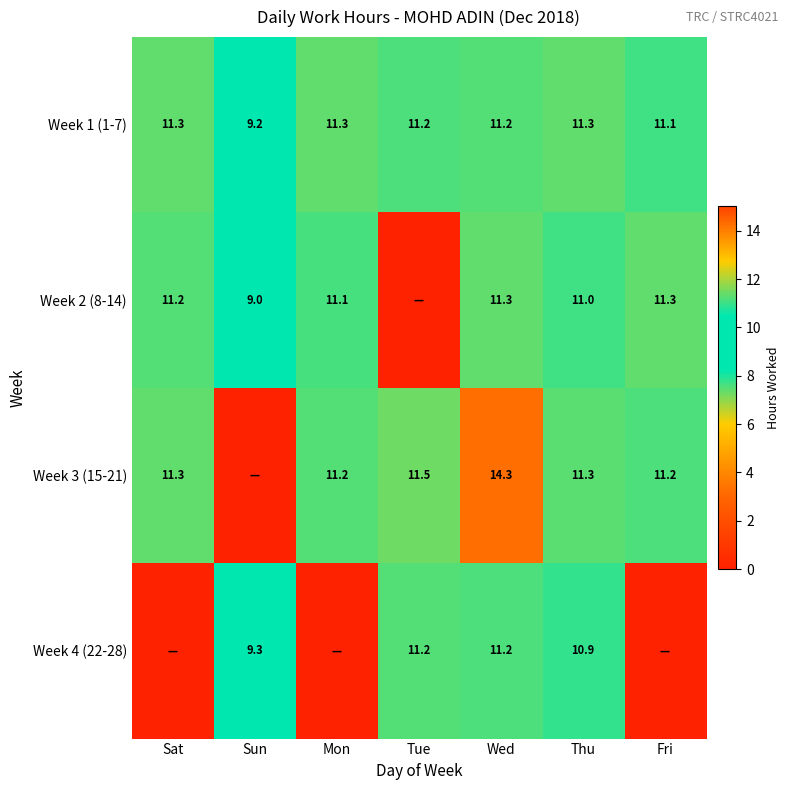

Which category has the lowest value in the Week 1 (1-7) series?

Sun